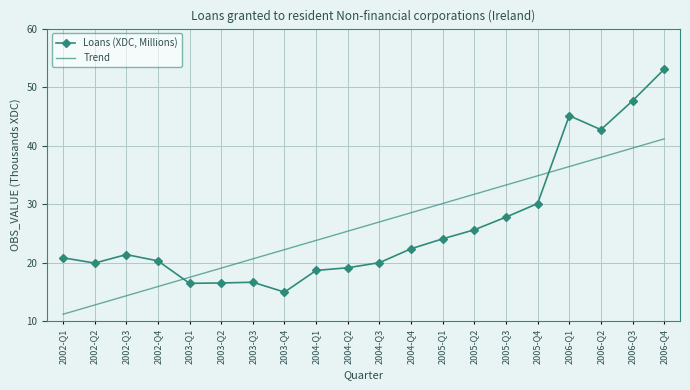

What is the label of the 4th point from the right?

2006-Q1